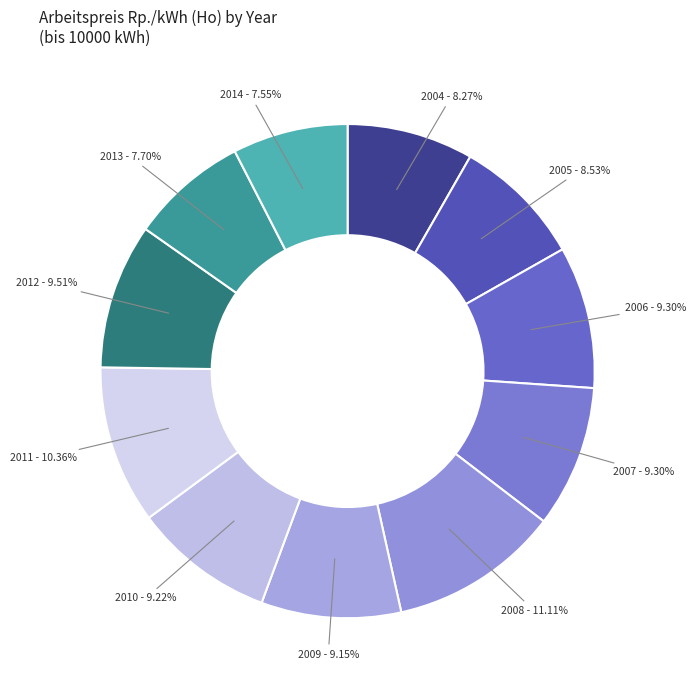

Is 2005 the majority of the pie?

No